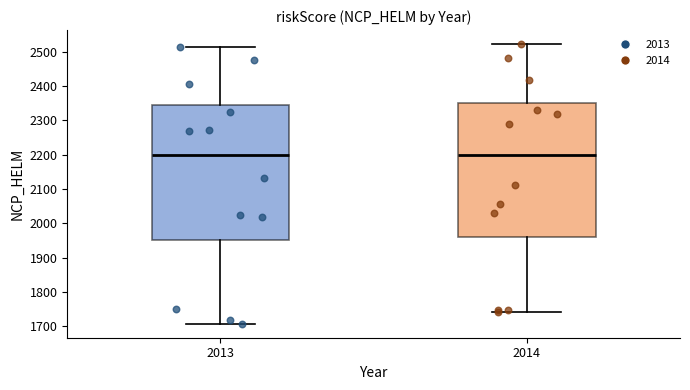

Reading left to right, read every box against the y-axis: the position of its median line, the range the box covers, and the ends of its whiskers. The values are not printed on the chart, so give them approximately, as read against the axis.

2013: median 2200, box 1950 to 2350, whiskers 1710 to 2510
2014: median 2200, box 1960 to 2350, whiskers 1740 to 2520